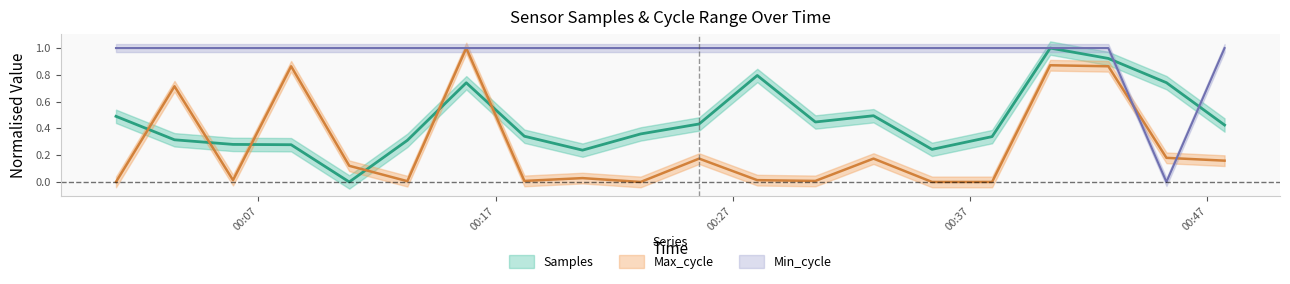

How many series are shown in this chart?

3